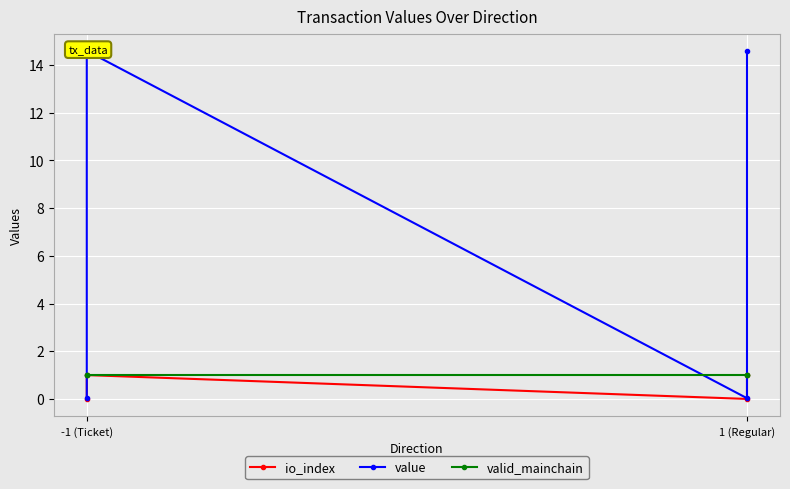

What are all the series names shown in the legend?

io_index, value, valid_mainchain